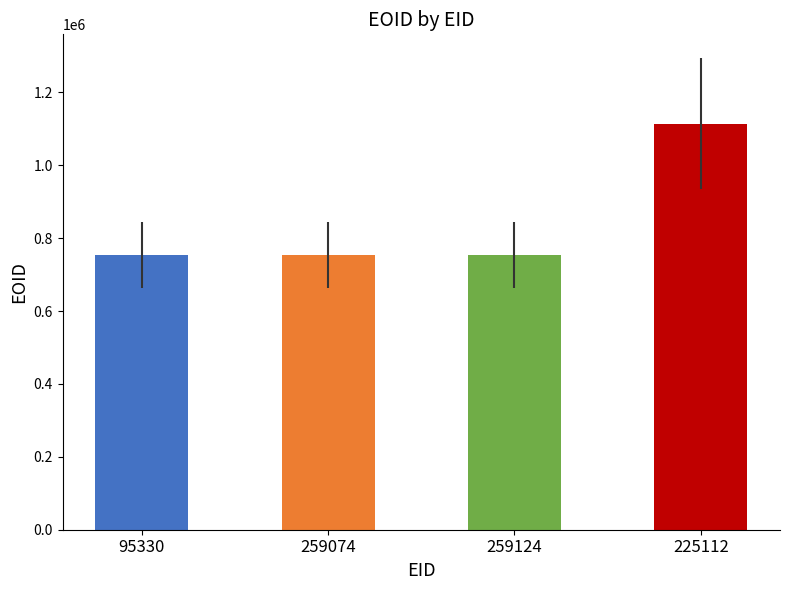

What is the average value?

844229